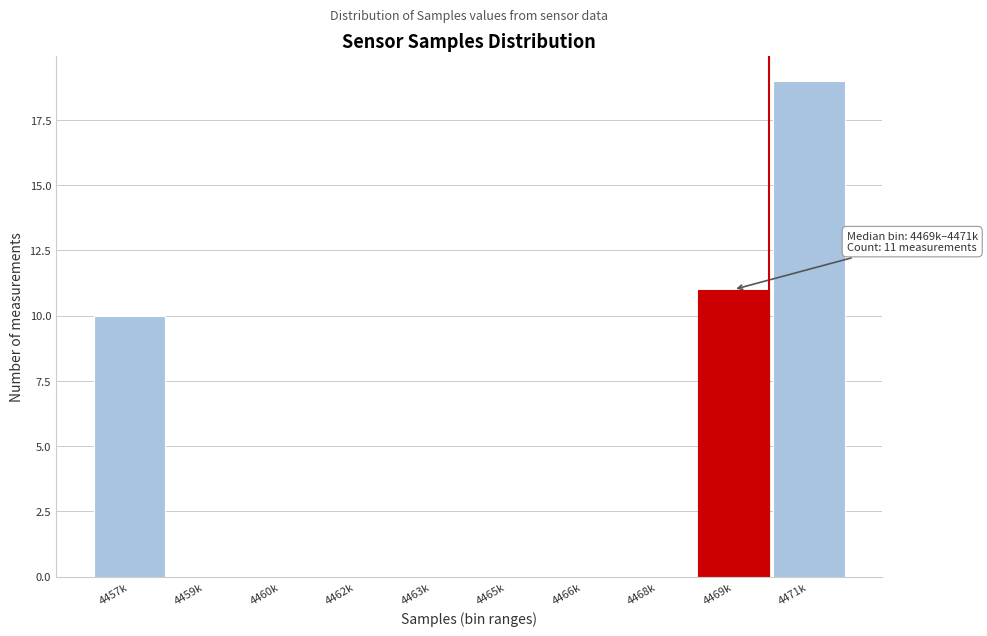

Reading right to left, list all the values displayed in this chart.

4471k=19	4469k=11	4468k=0	4466k=0	4465k=0	4463k=0	4462k=0	4460k=0	4459k=0	4457k=10